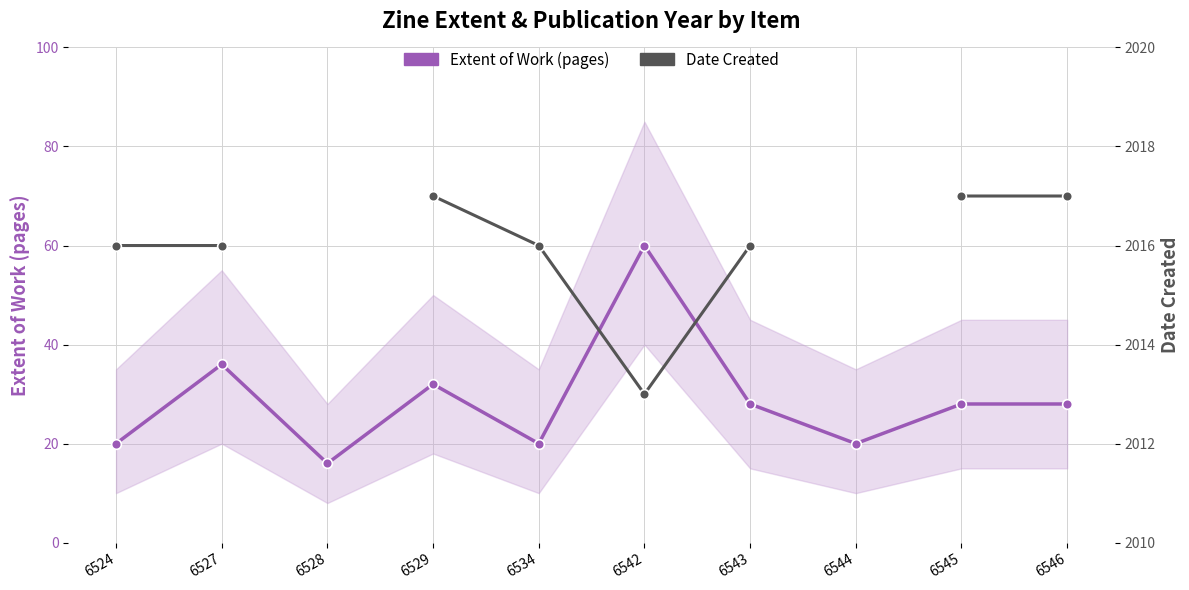

At which category does Date Created reach its first local valley?

6542